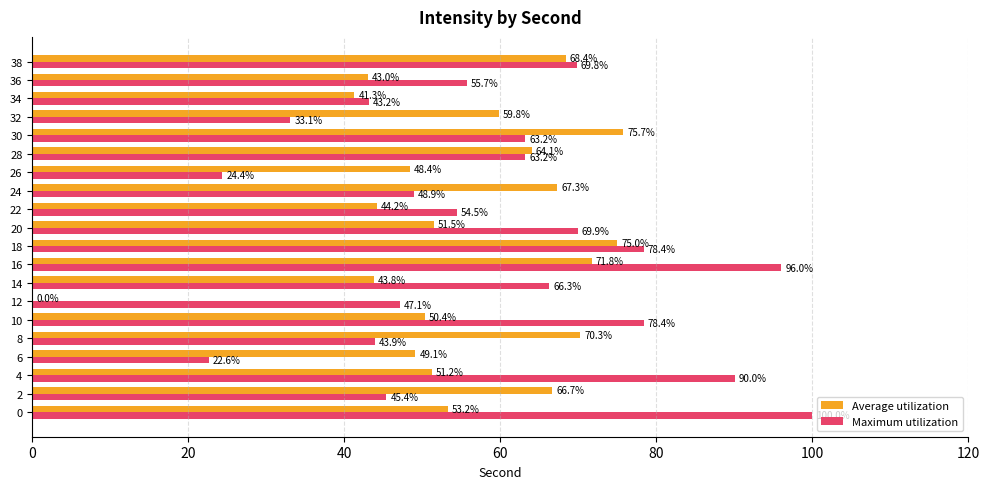

Which series changed the most between 8 and 36?

Average utilization